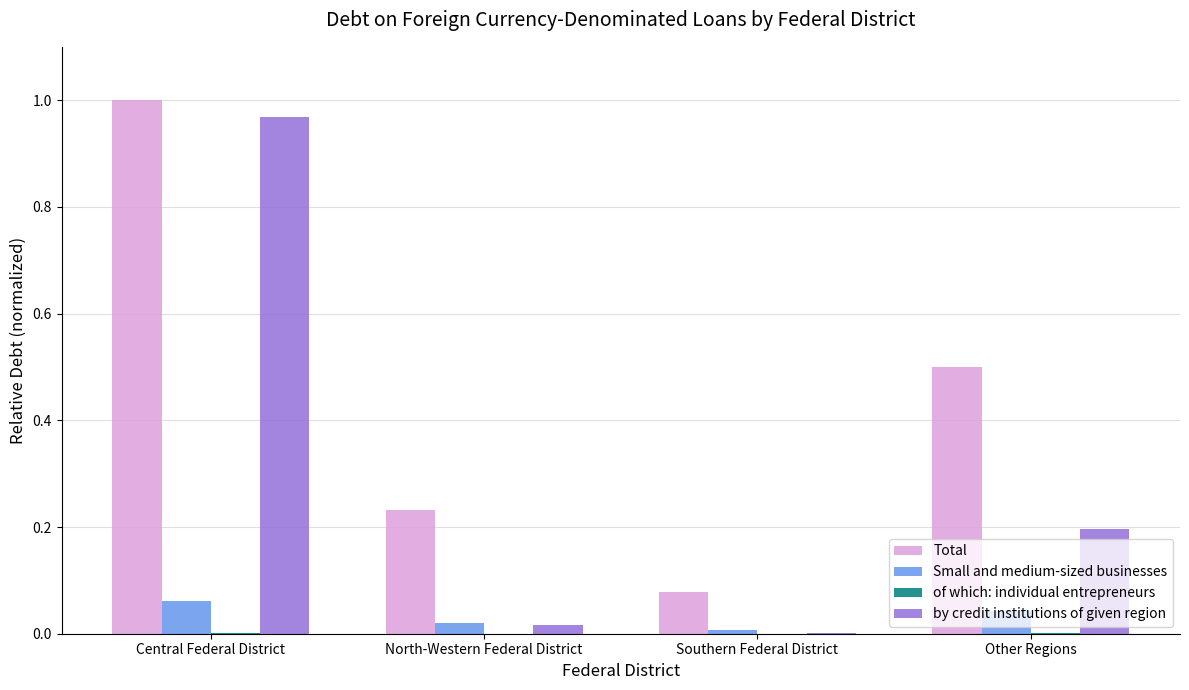

Are the bars horizontal?

No